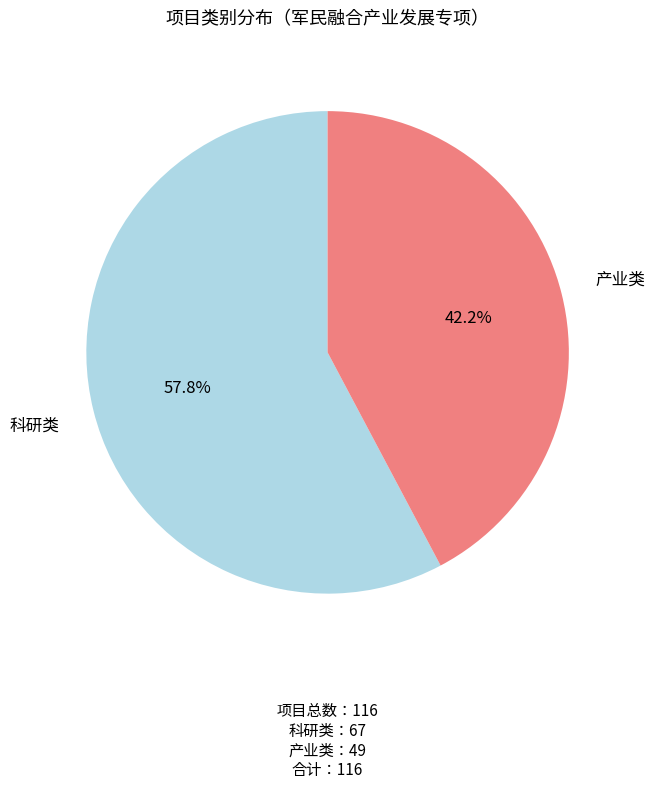

Which has a higher value, 科研类 or 产业类?

科研类